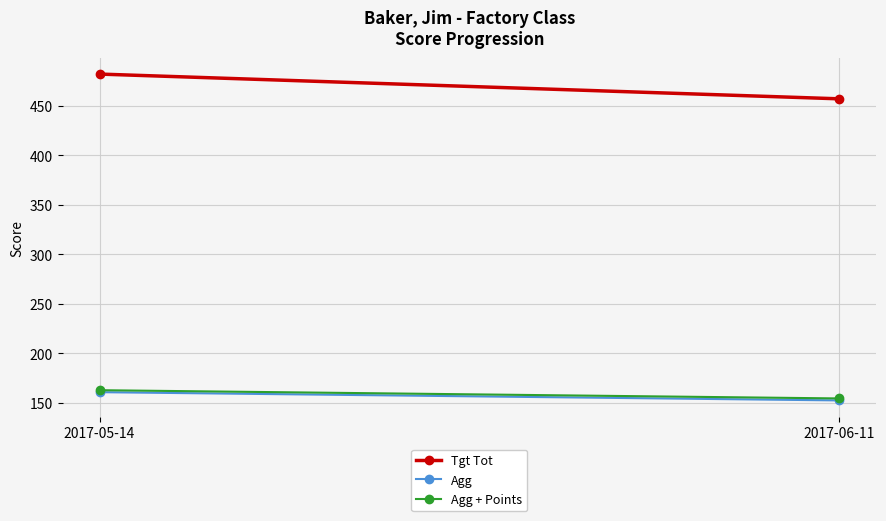

What is the value of the Tgt Tot point at the 2nd from the left?

457.0